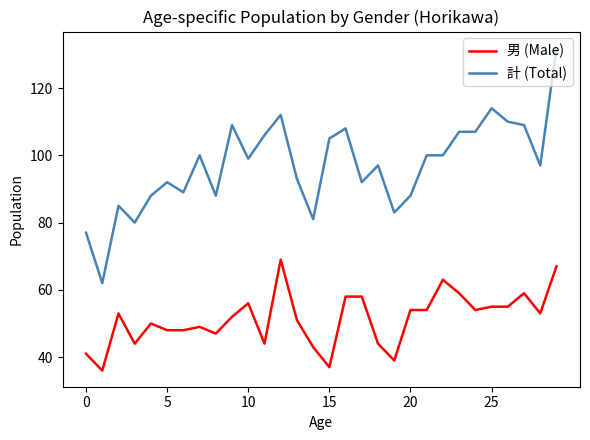

At how many categories does at least one series exceed 37?

30